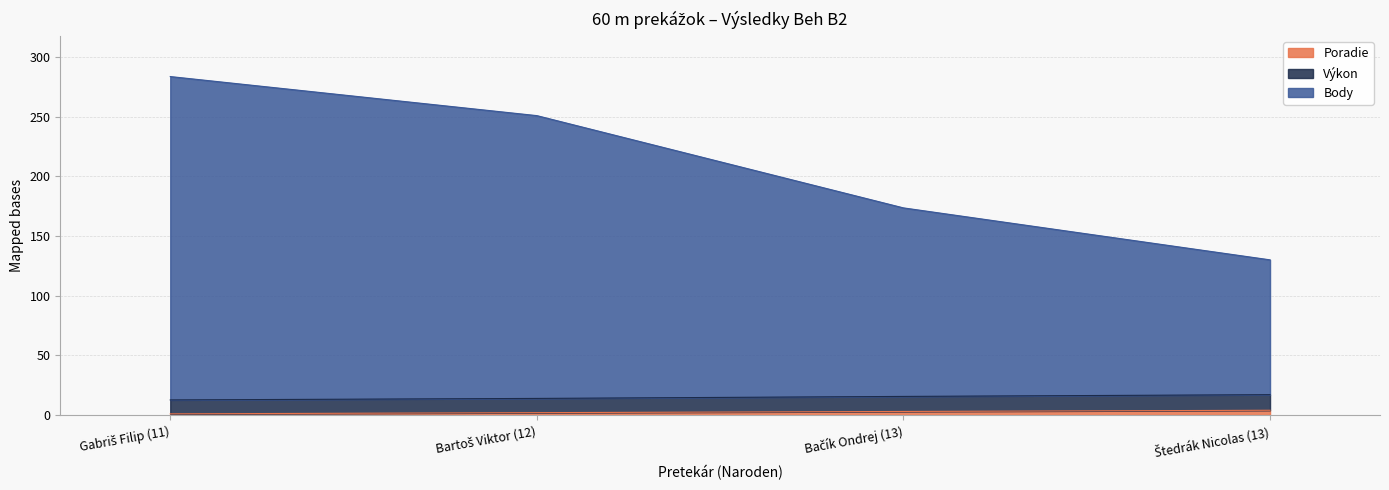

What position from the right is Bartoš Viktor (12)?

3